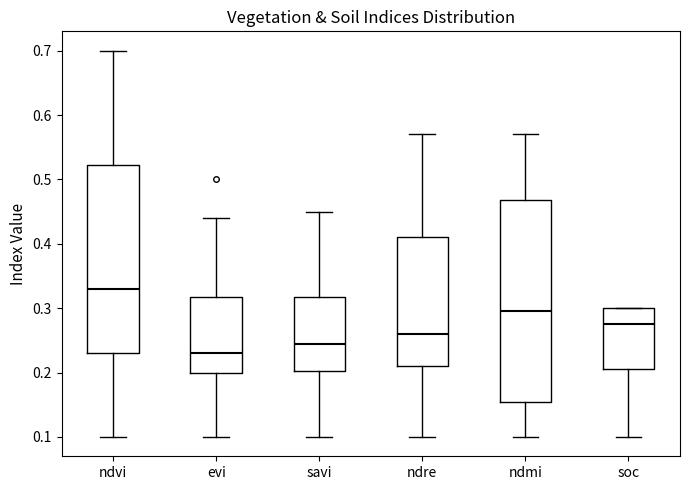

Where does the lower whisker of the box for ndmi end on the y-axis? The values are not printed on the chart, so give them approximately, as read against the axis.

0.10